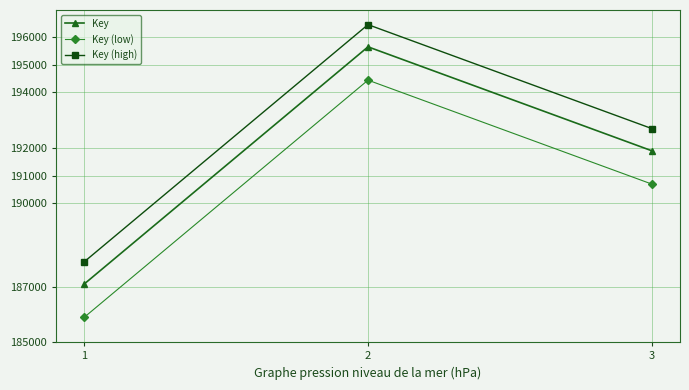

Reading left to right, what are all the values shown in this chart?

Key: 1=187100139	2=195640703	3=191897842
Key (low): 1=185900139	2=194440703	3=190697842
Key (high): 1=187900139	2=196440703	3=192697842